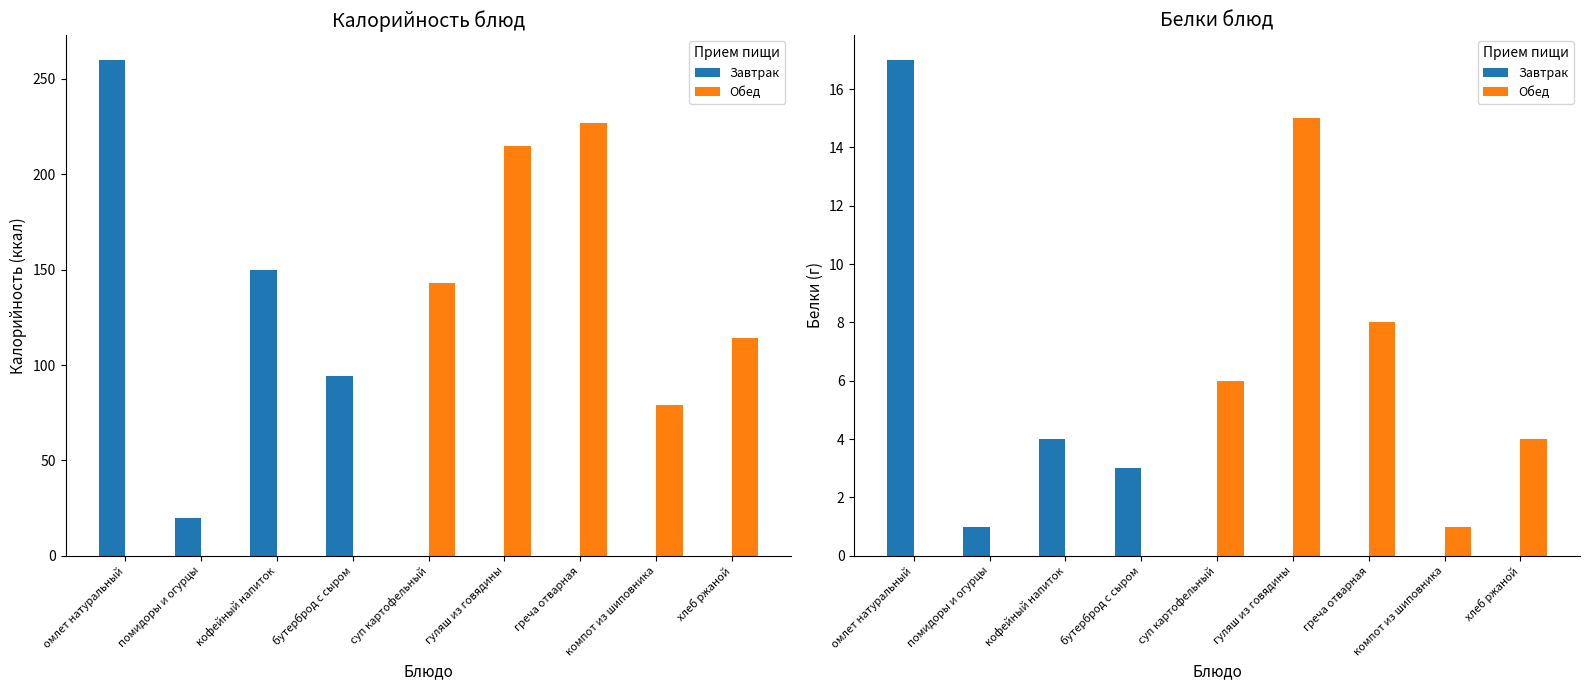

Which series has the widest spread of values?

Завтрак